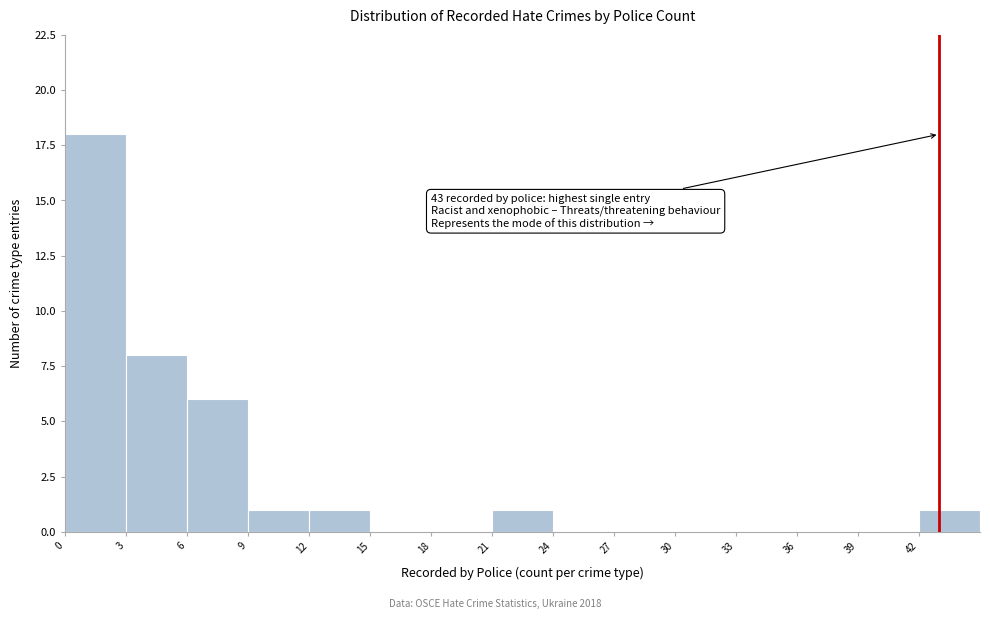

Over which range of the x-axis is the bar tallest?

0 to 3